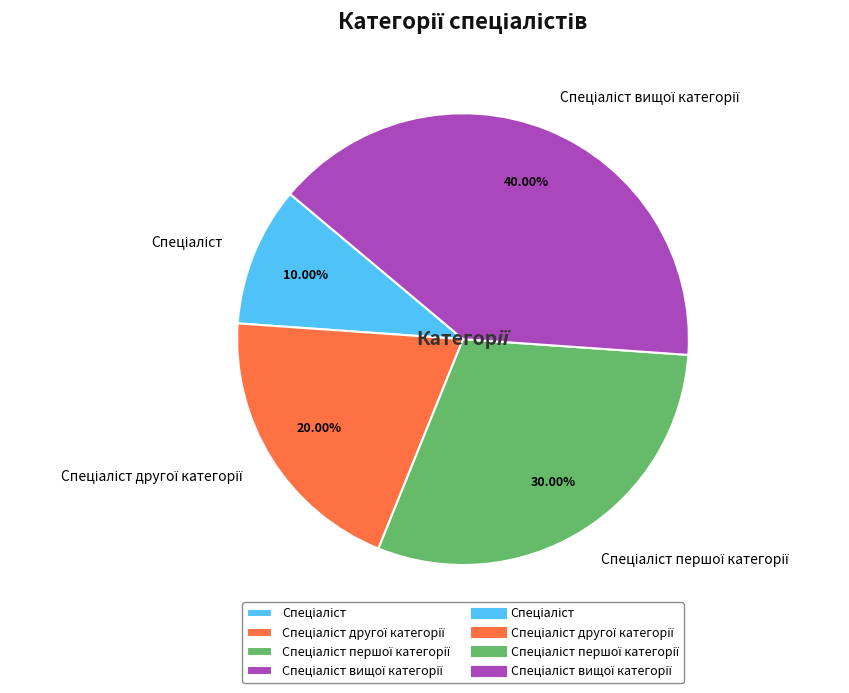

Does any single category account for the majority?

No